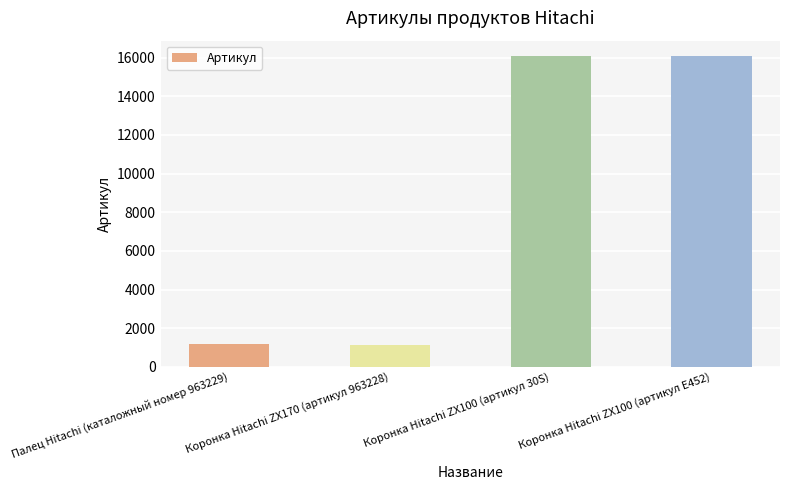

True or false: the data shows 2098 at Палец Hitachi (каталожный номер 963229).

False